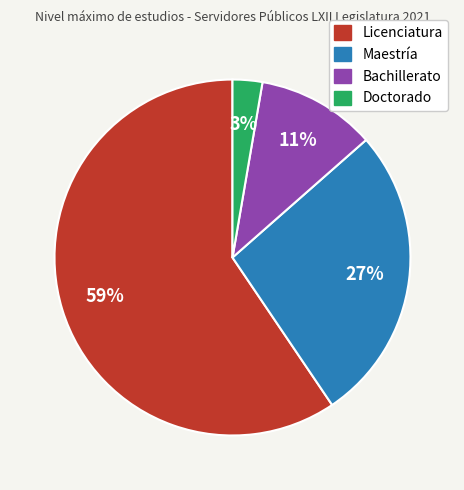

Do Bachillerato and Licenciatura together represent more than half of the pie?

Yes